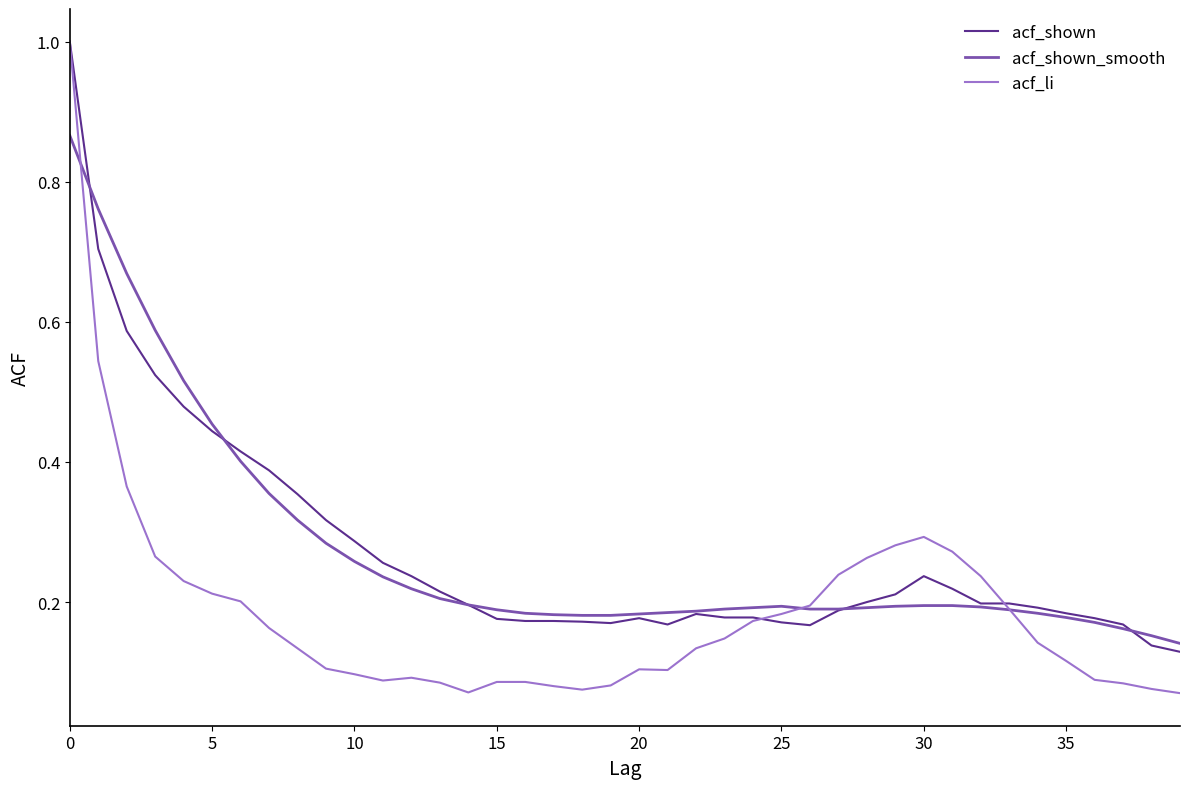

Which series has the largest range (max minus min)?

acf_li